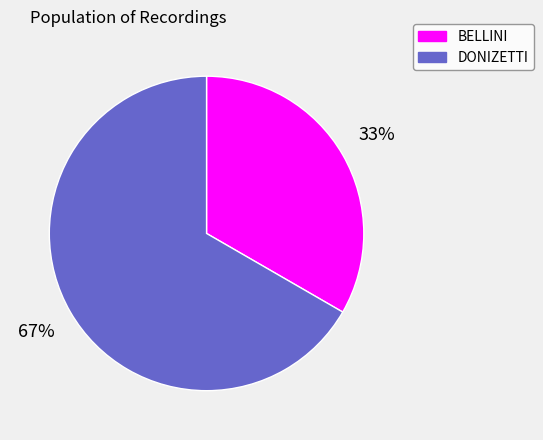

To the nearest percent, what is the average slice percentage?

50%